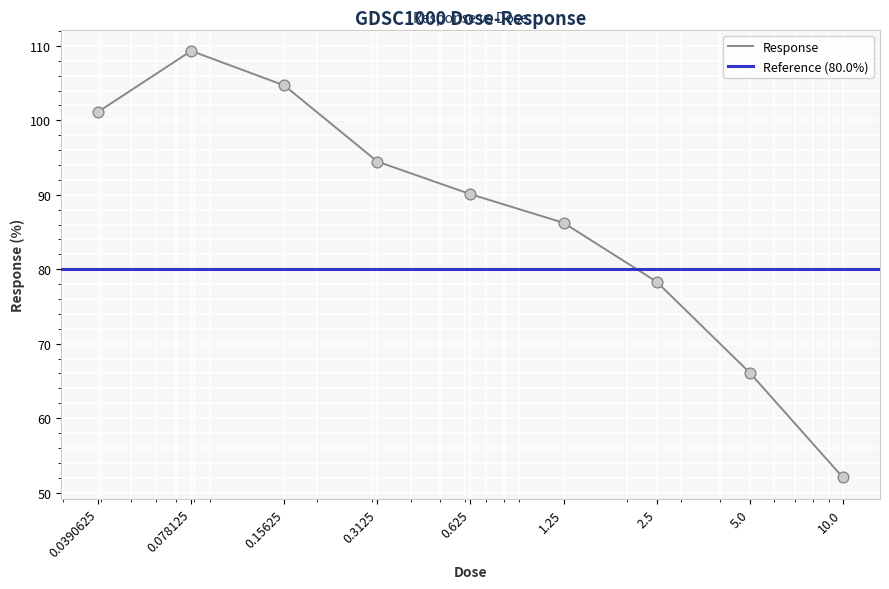

Between 0.625 and 0.15625, which is larger?

0.15625